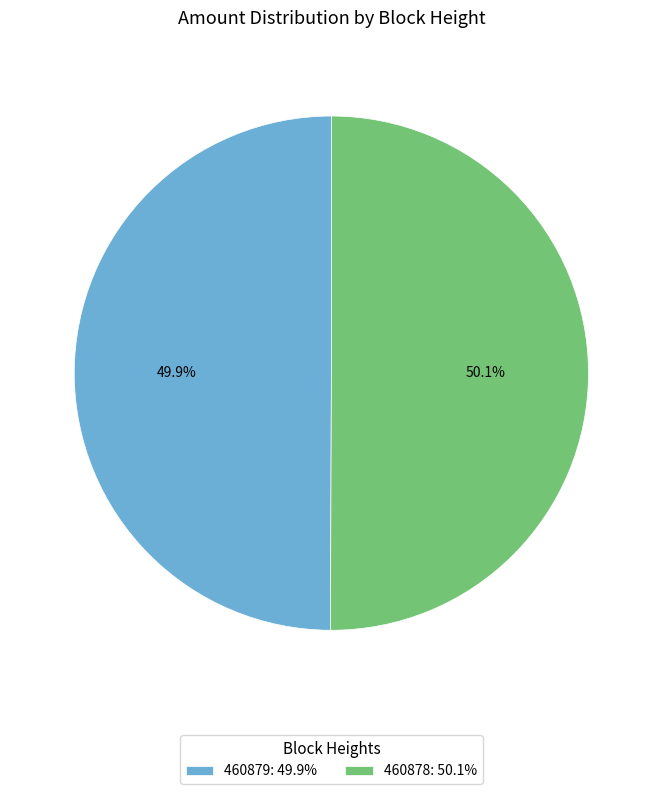

To the nearest percent, what percentage of the pie is 460879?

50%